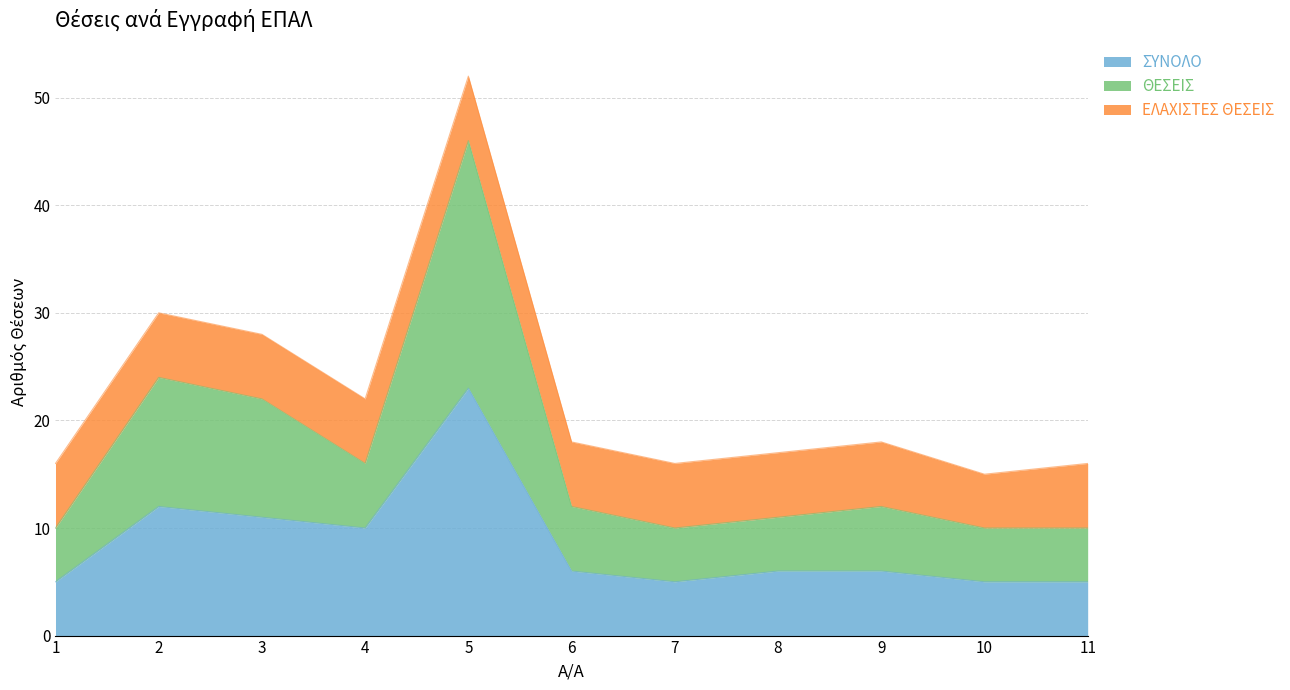

Does the chart display data point markers on the line(s)?

No